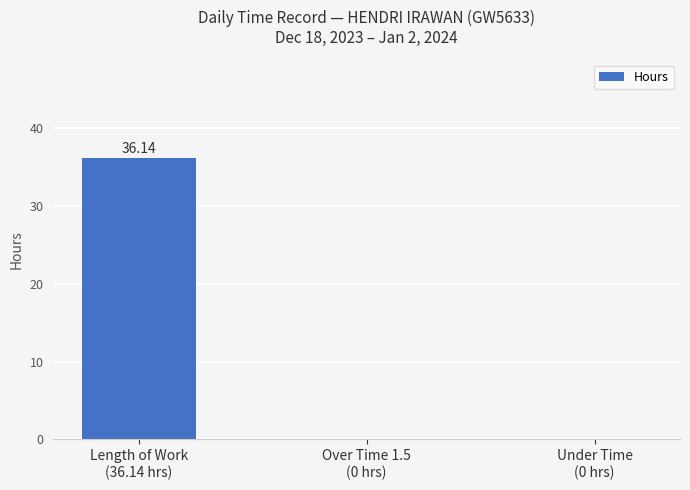

Reading left to right, what are all the values shown in this chart?

36.1	0.0	0.0